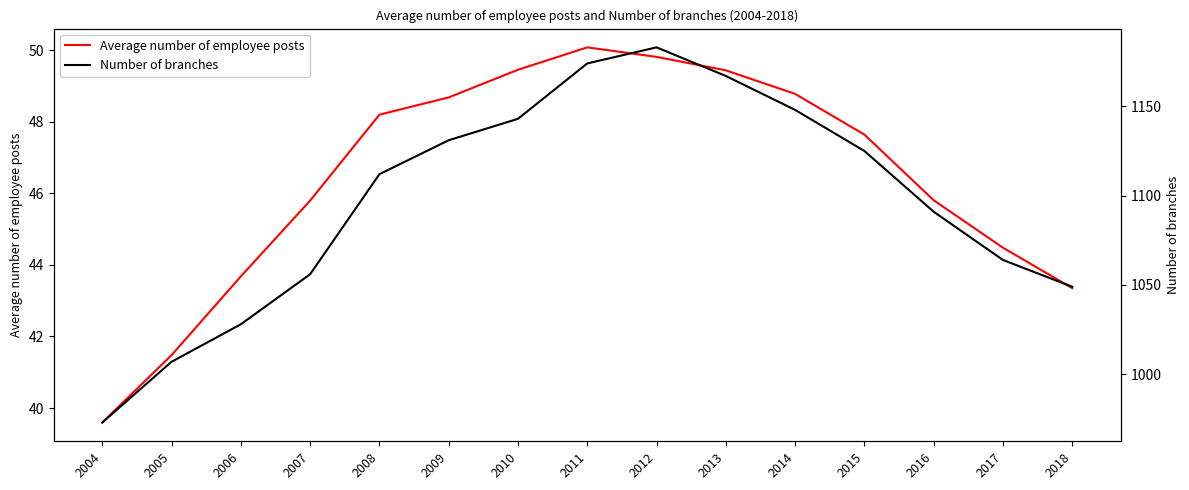

What are all the series names shown in the legend?

Average number of employee posts, Number of branches